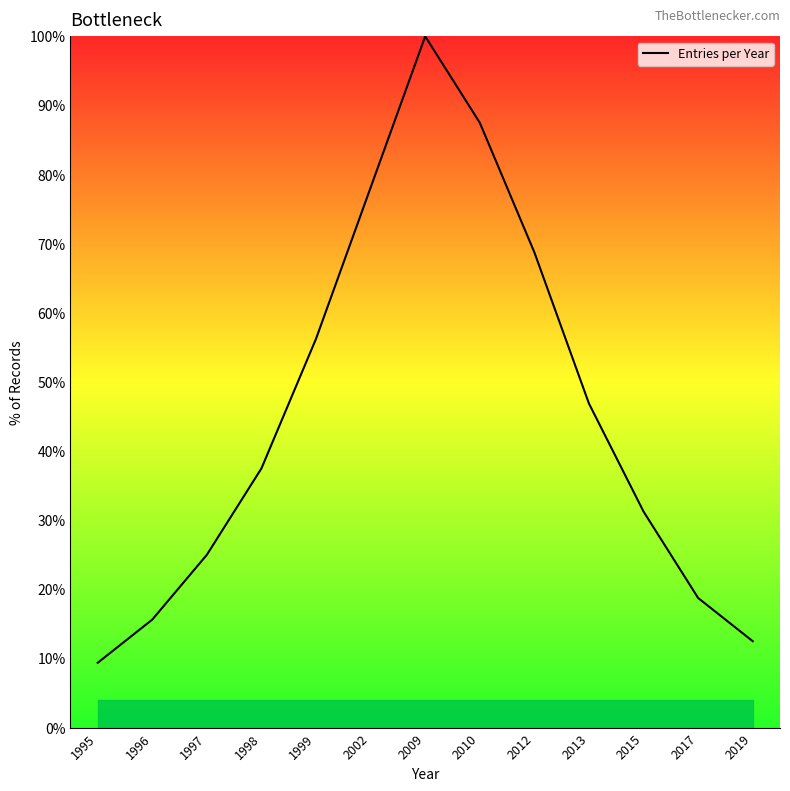

Where is the data nearest to the value 54?

1999